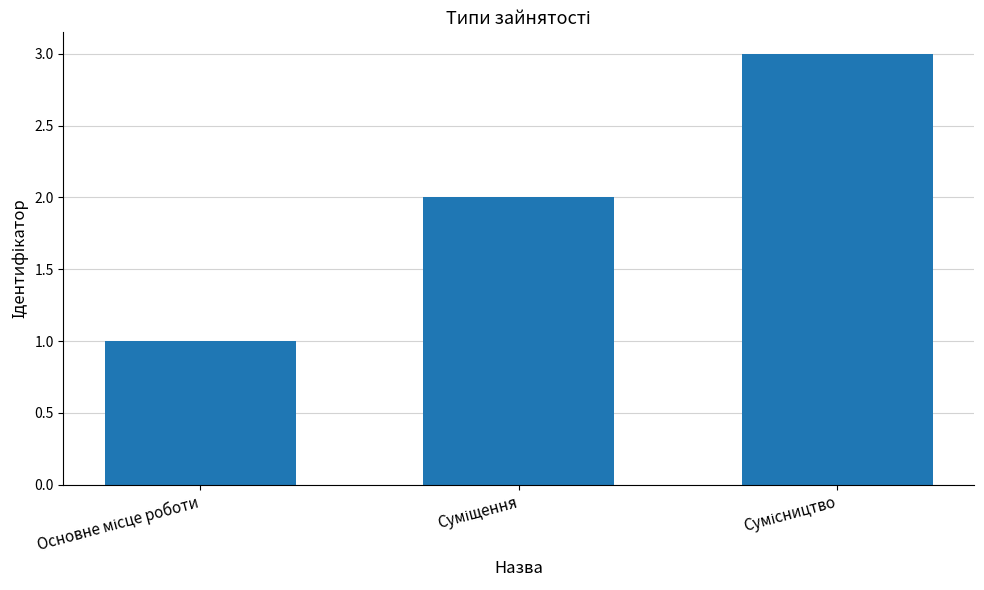

What is the greatest value displayed?

3